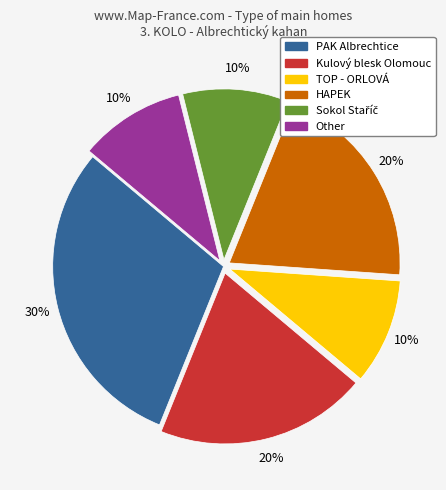

Is there a majority slice in this chart?

No